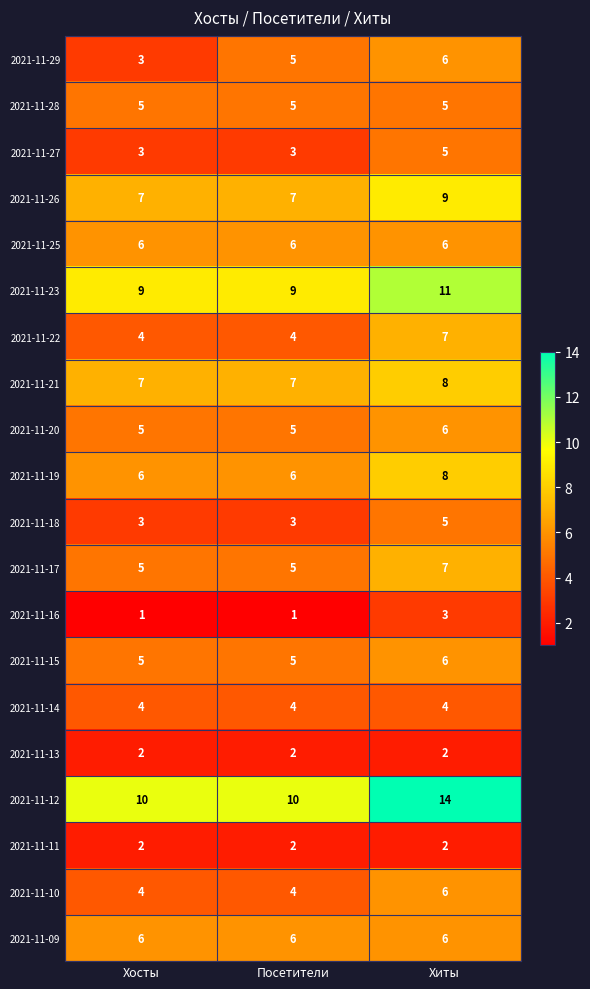

What is the sum of all 2021-11-21 values?

22